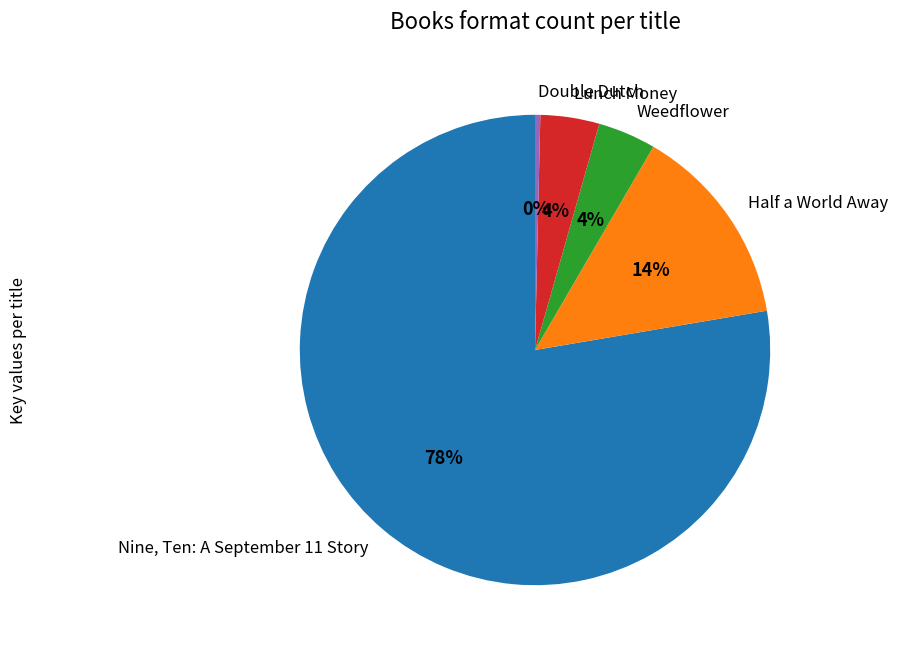

Which slice represents more than half of the pie?

Nine, Ten: A September 11 Story